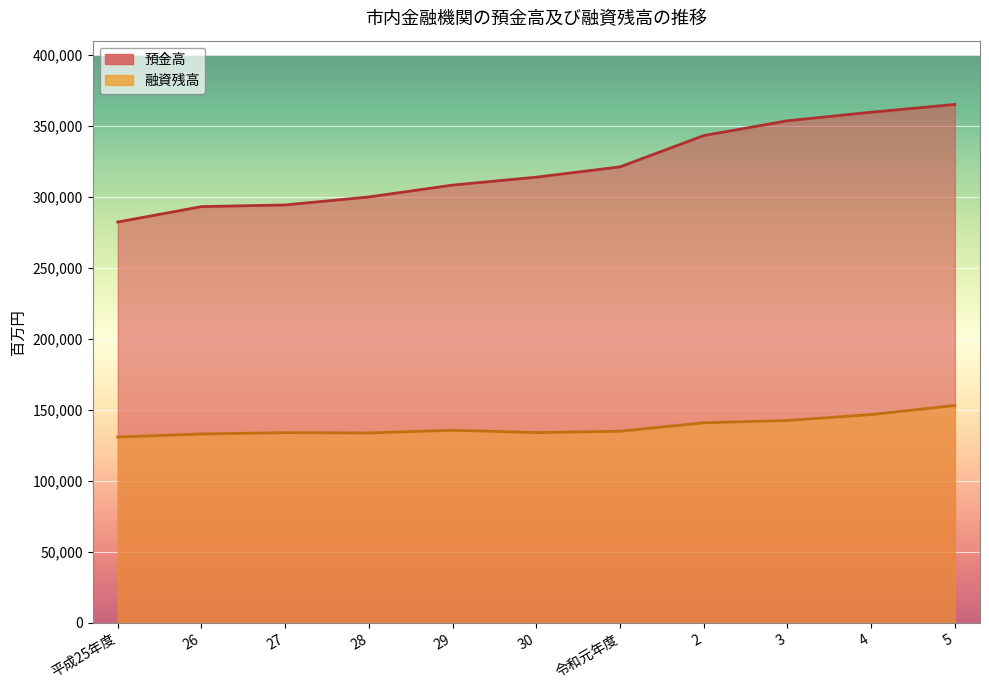

What is the lowest value of the 融資残高 series?

130759